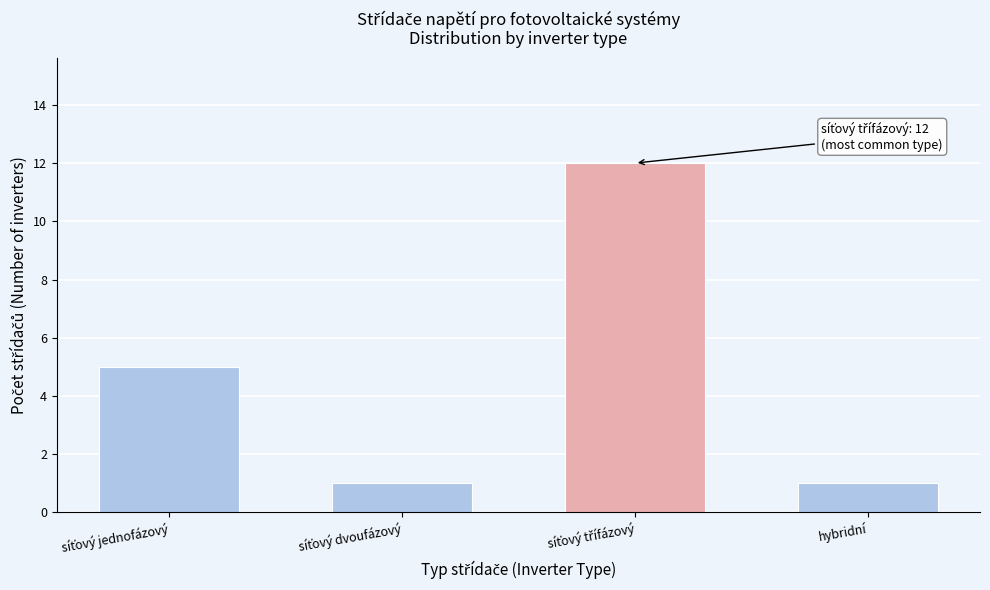

Reading left to right, list all the values displayed in this chart.

5	1	12	1